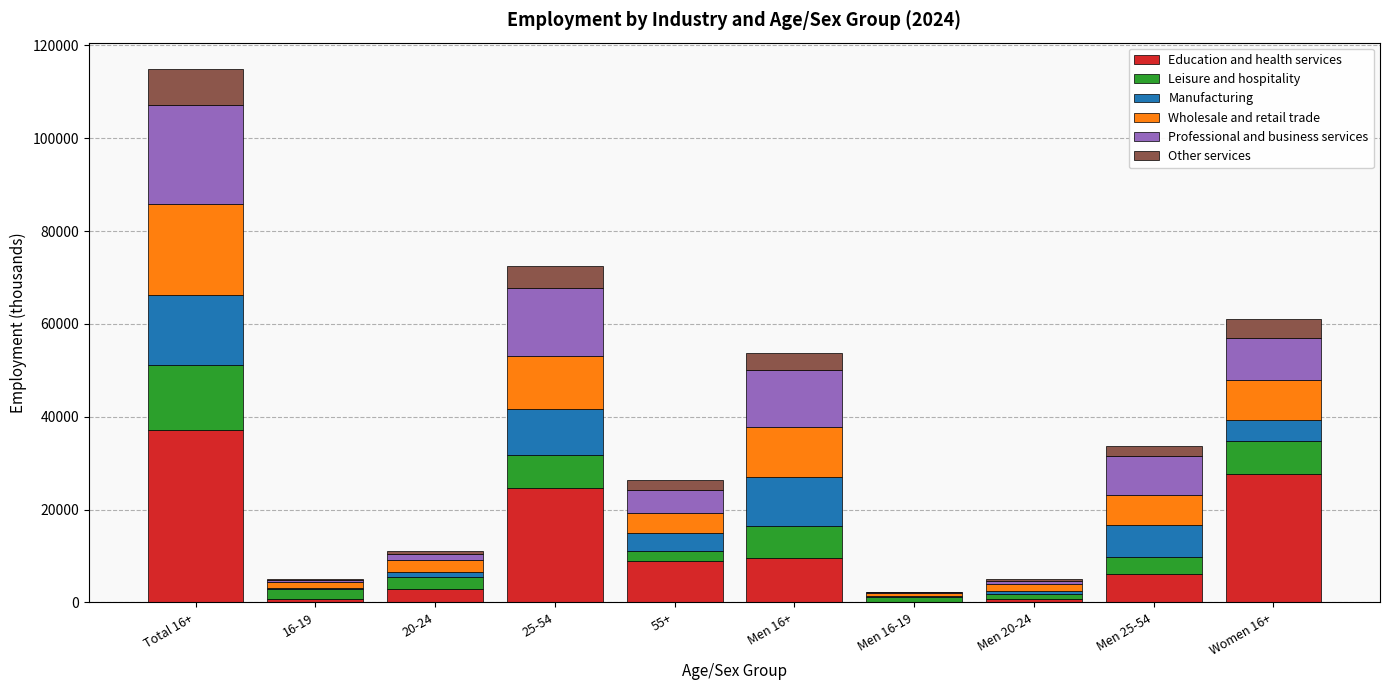

At which category is the sum across all series the highest?

Total 16+